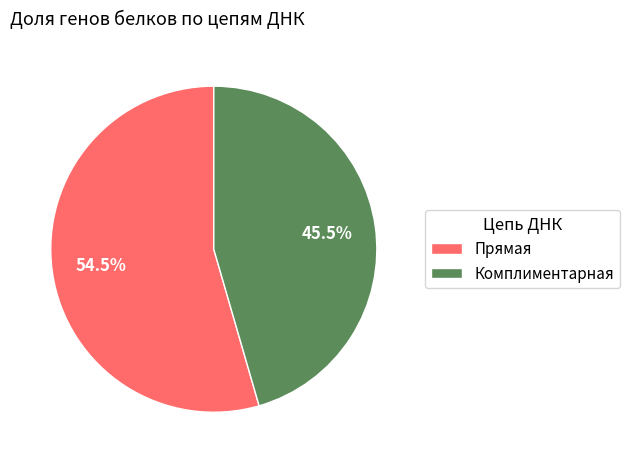

What percentage is NOT represented by Комплиментарная?

54.5%